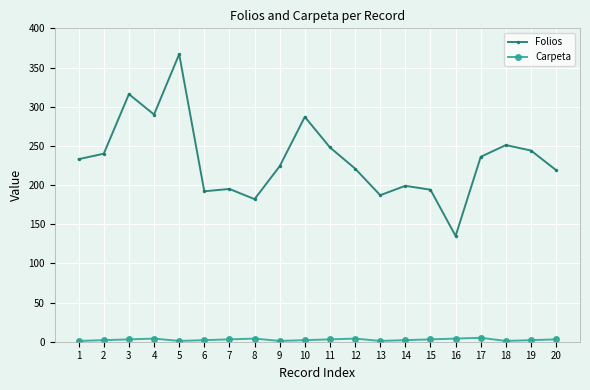

Is the value of Folios at 20 greater than the value of Carpeta at 3?

Yes